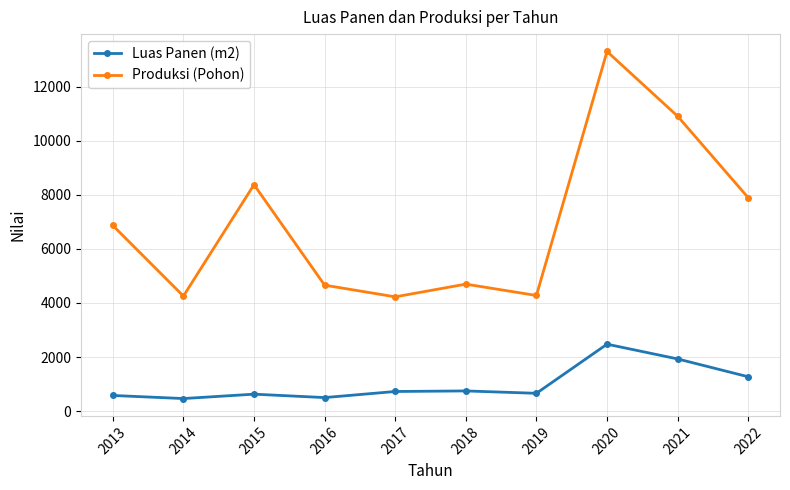

Where is the first local minimum for Produksi (Pohon)?

2014